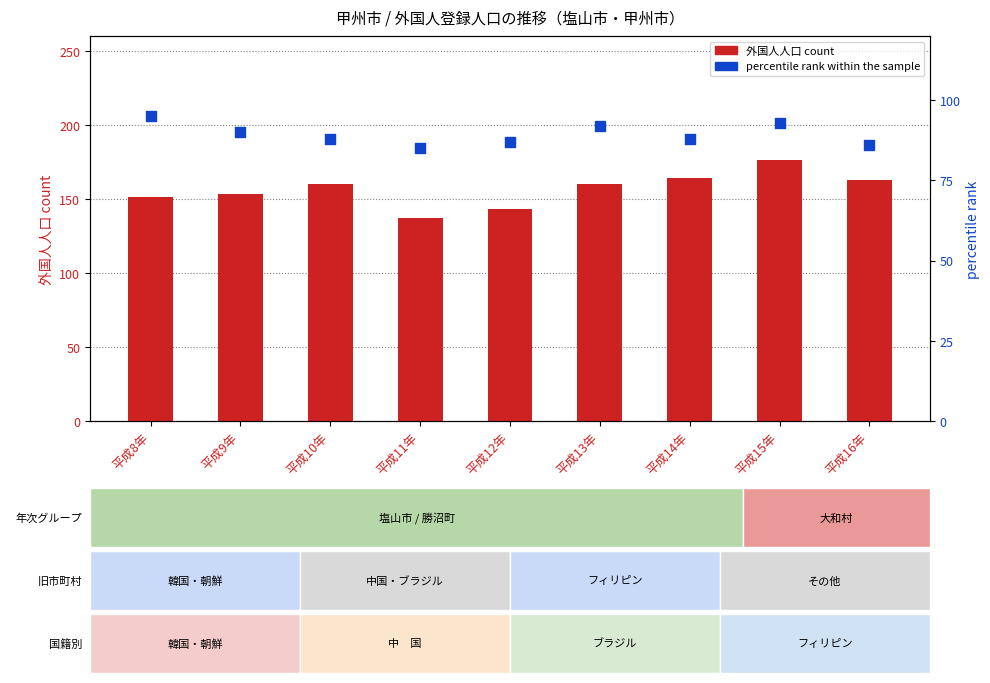

Which series has the largest total across all categories?

外国人人口 count